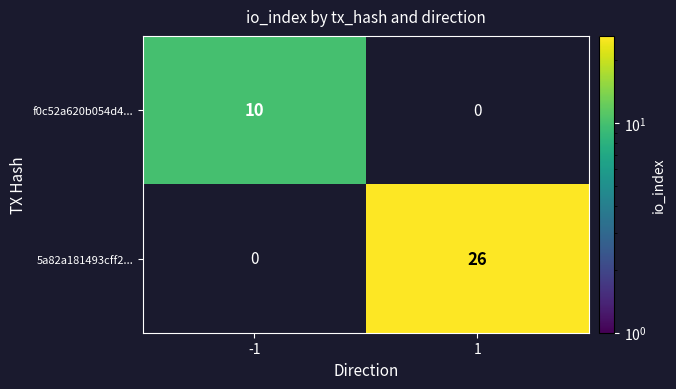

How many data points does each series have?

2